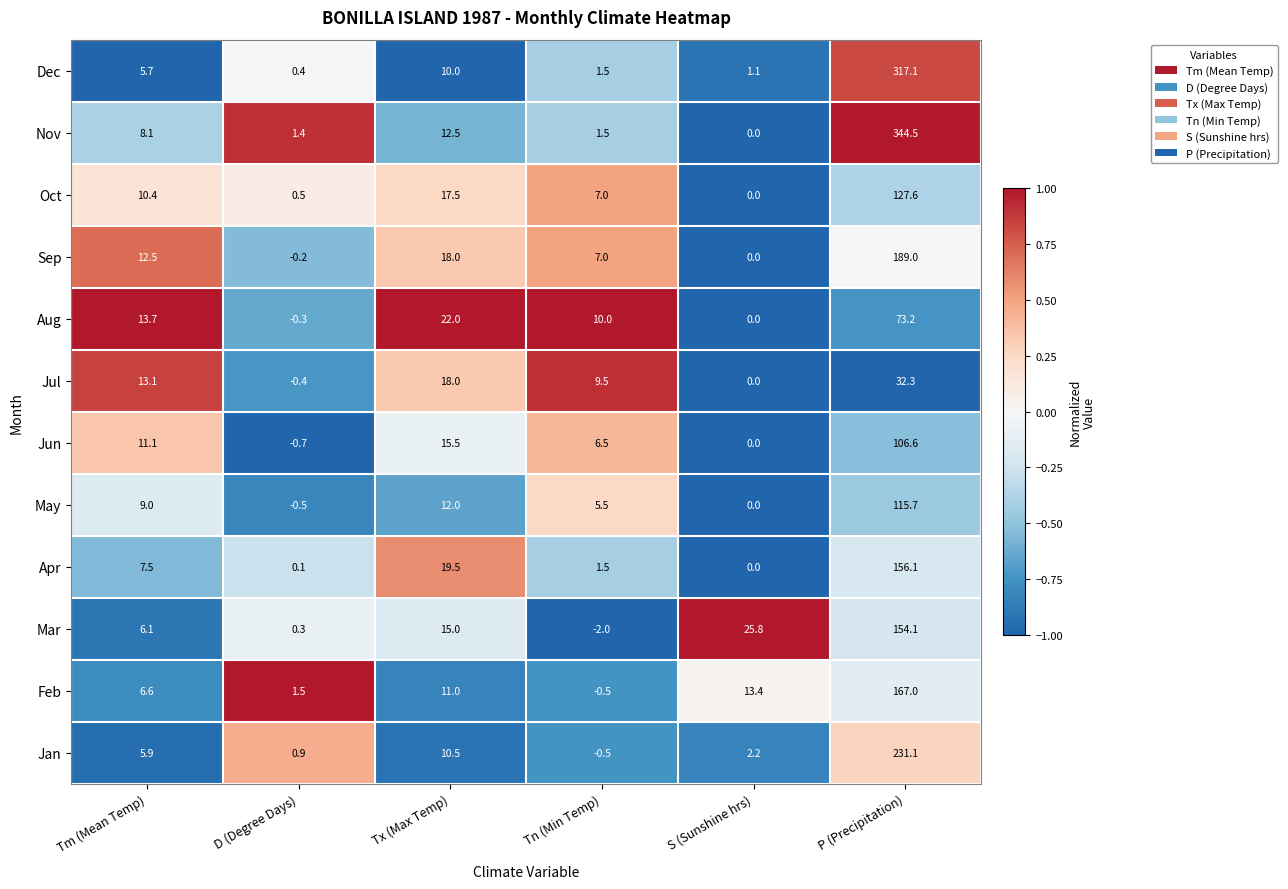

Which series changed the most between Tx (Max Temp) and Tn (Min Temp)?

Apr